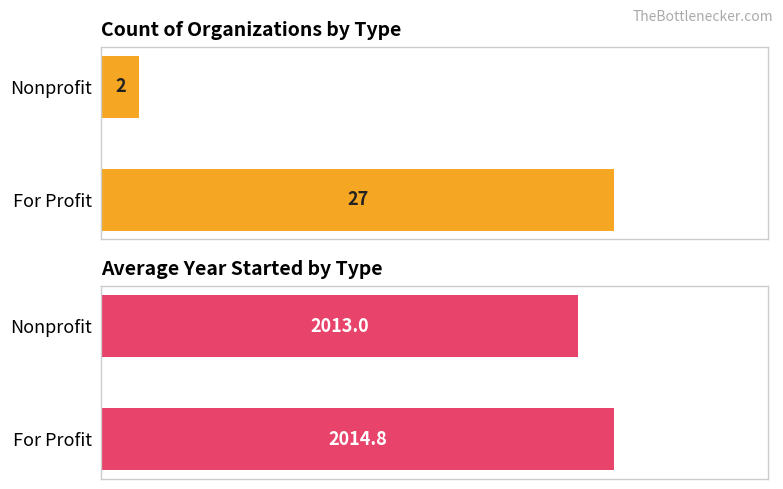

Rank the series at Nonprofit from highest to lowest value.

Avg Year Started, Count of Organizations